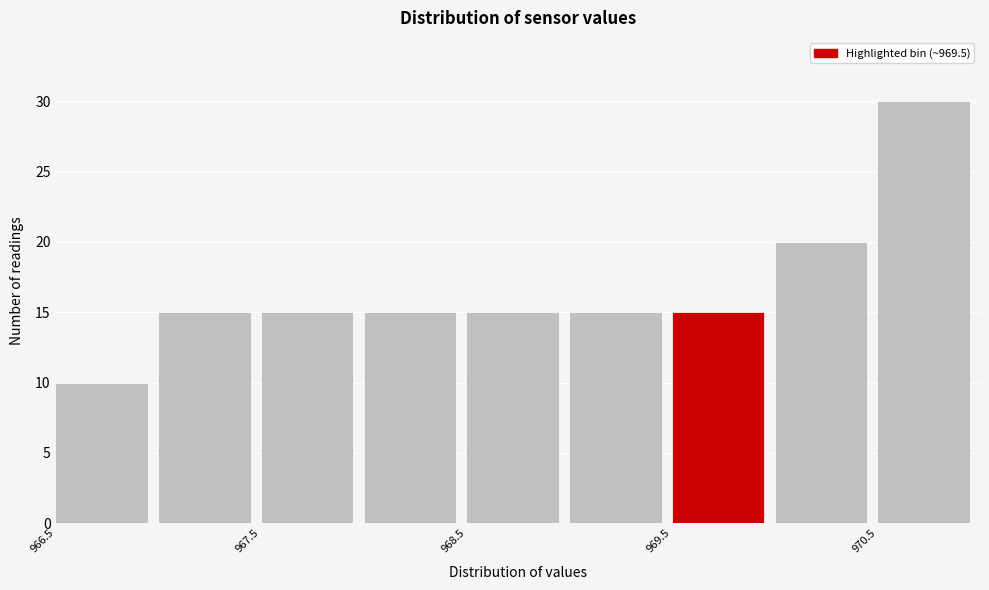

Reading left to right, list every bar in this chart as the range it spans on the x-axis followed by its height. The values are not printed on the chart, so give them approximately, as read against the axis.

966.5 to 967.0: 10
967.0 to 967.5: 15
967.5 to 968.0: 15
968.0 to 968.5: 15
968.5 to 969.0: 15
969.0 to 969.5: 15
969.5 to 970.0: 15
970.0 to 970.5: 20
970.5 to 971.0: 30